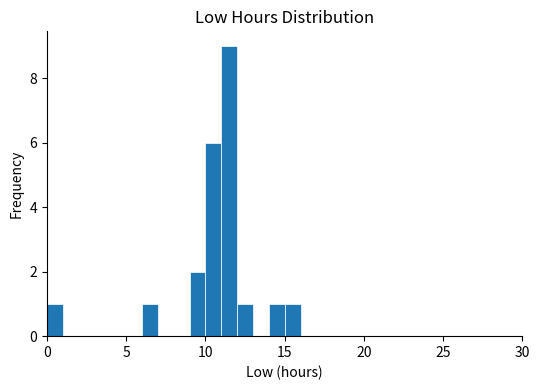

Read against the x-axis, roughly where is the centre of the tallest bar?

11.5